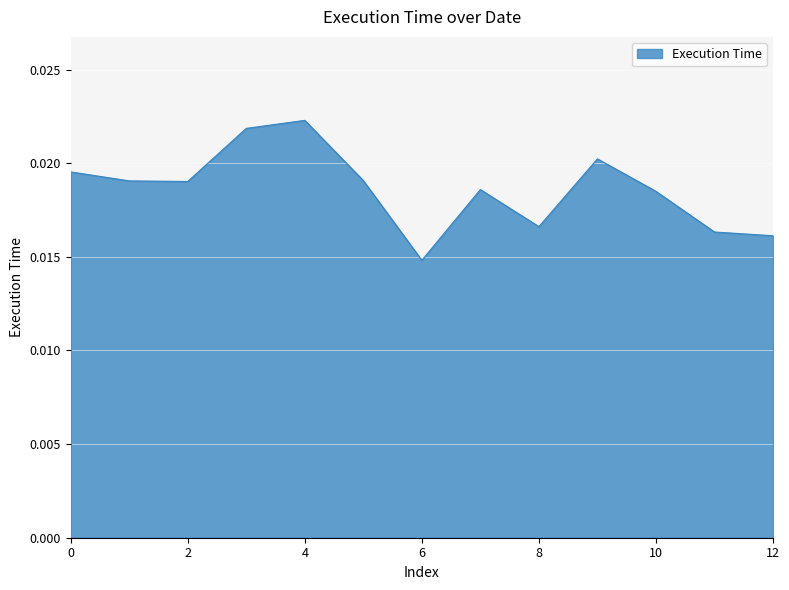

How many lines are shown in the chart?

1